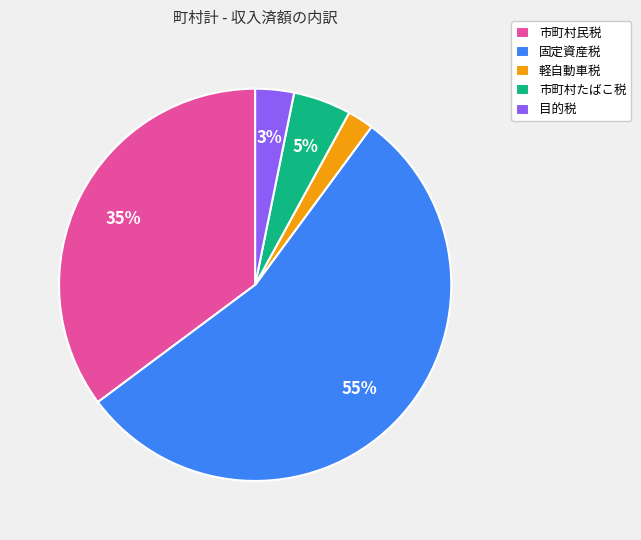

To the nearest percent, what percentage of the pie is 固定資産税?

55%